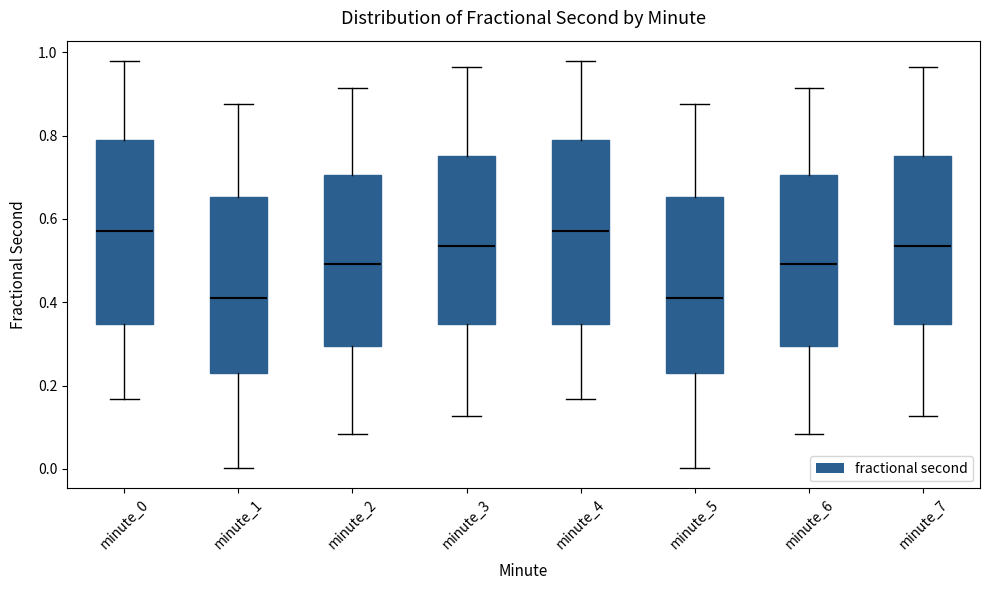

Reading left to right, transcribe this box plot: for each box, give where its median line is, the range the box spans, and where its two whiskers end, as read against the y-axis. The values are not printed on the chart, so give them approximately, as read against the axis.

minute_0: median 0.58, box 0.34 to 0.78, whiskers 0.16 to 0.98
minute_1: median 0.42, box 0.22 to 0.66, whiskers 0.00 to 0.88
minute_2: median 0.50, box 0.30 to 0.70, whiskers 0.08 to 0.92
minute_3: median 0.54, box 0.34 to 0.76, whiskers 0.12 to 0.96
minute_4: median 0.58, box 0.34 to 0.78, whiskers 0.16 to 0.98
minute_5: median 0.42, box 0.22 to 0.66, whiskers 0.00 to 0.88
minute_6: median 0.50, box 0.30 to 0.70, whiskers 0.08 to 0.92
minute_7: median 0.54, box 0.34 to 0.76, whiskers 0.12 to 0.96